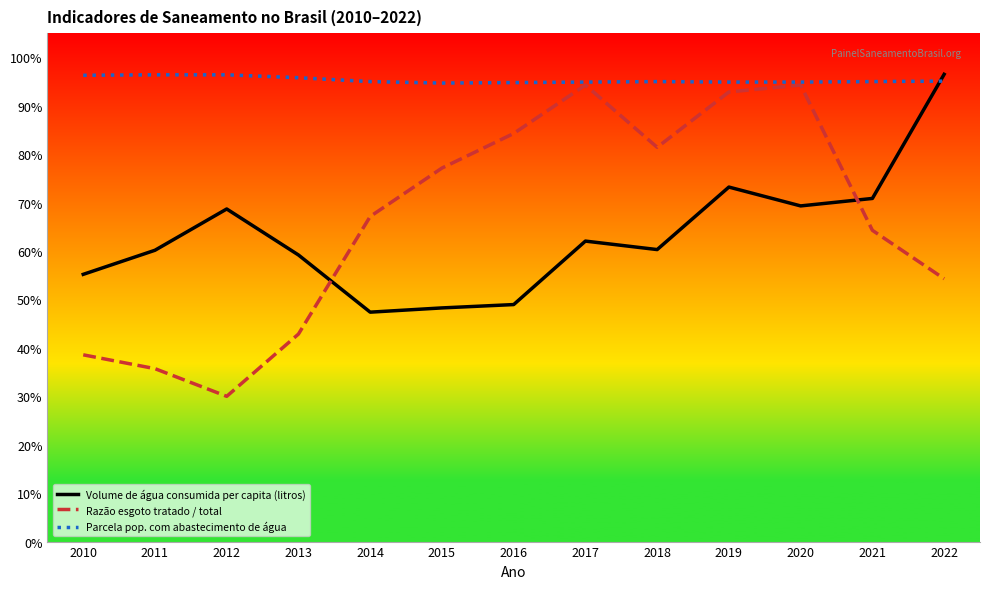

What are all the series names shown in the legend?

Volume de água consumida per capita (litros), Razão esgoto tratado / total, Parcela pop. com abastecimento de água